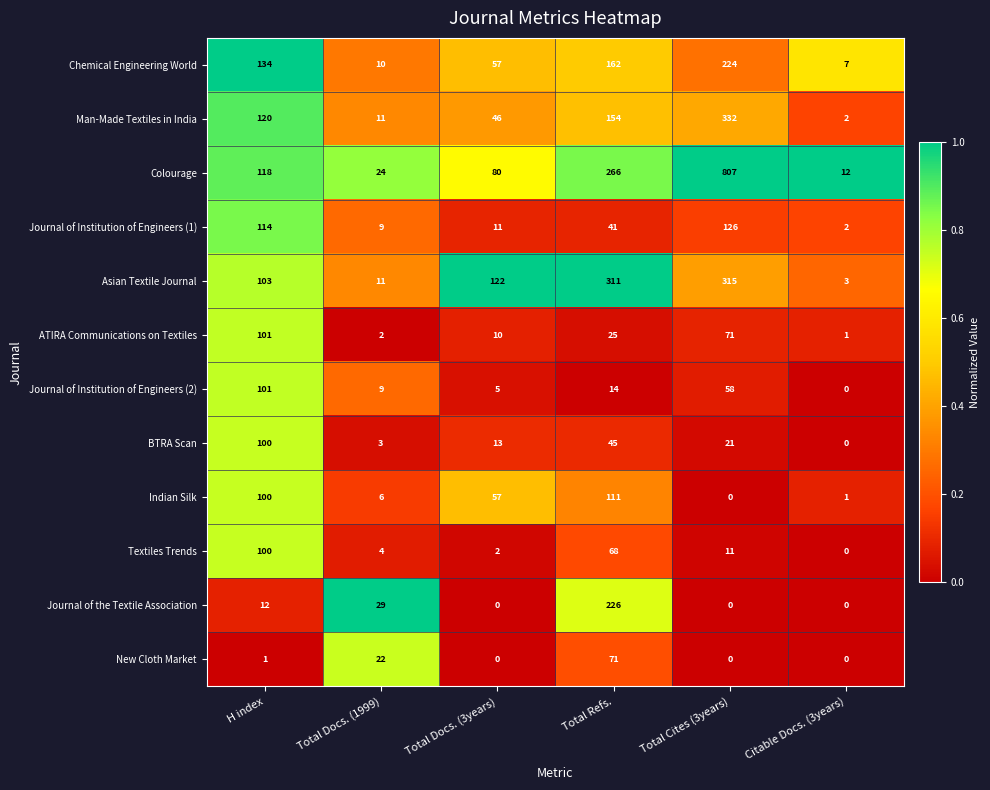

Which series has the widest spread of values?

Colourage